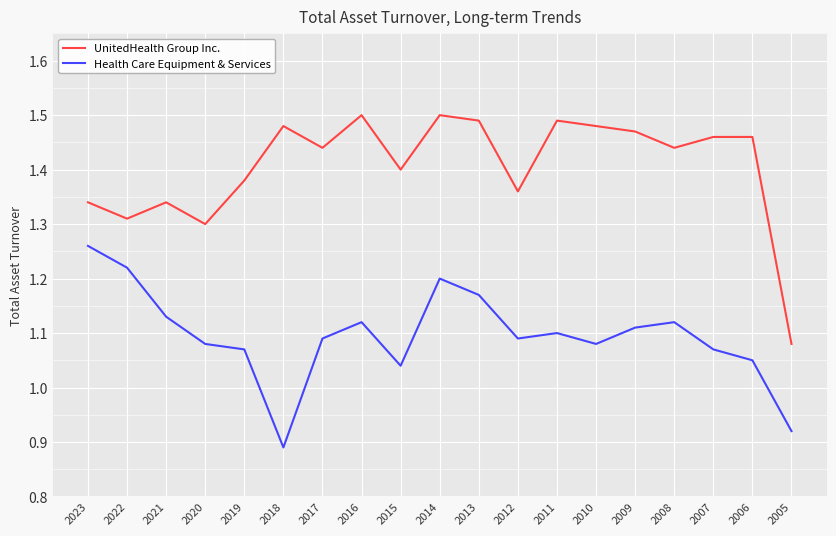

Which series changed the most between 2022 and 2015?

Health Care Equipment & Services